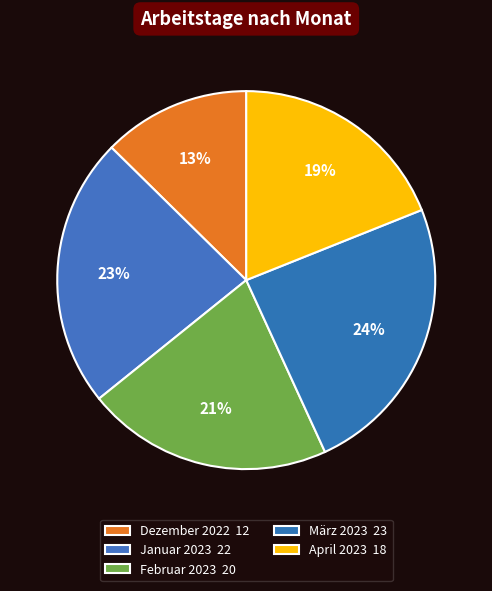

How many segments does this pie chart have?

5